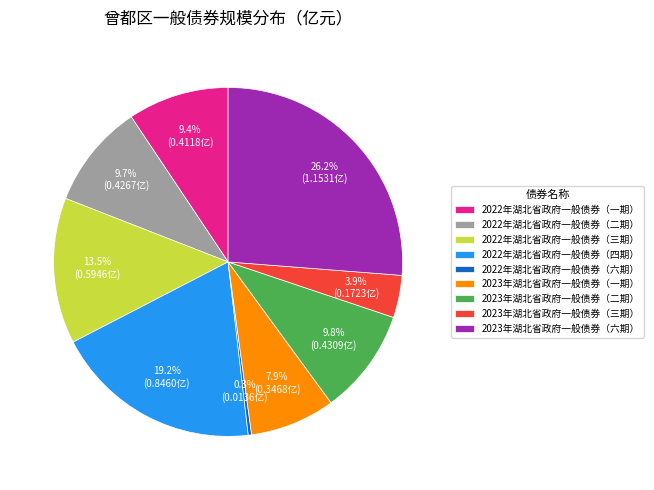

To the nearest percent, what portion does 2023年湖北省政府一般债券（三期） represent?

4%